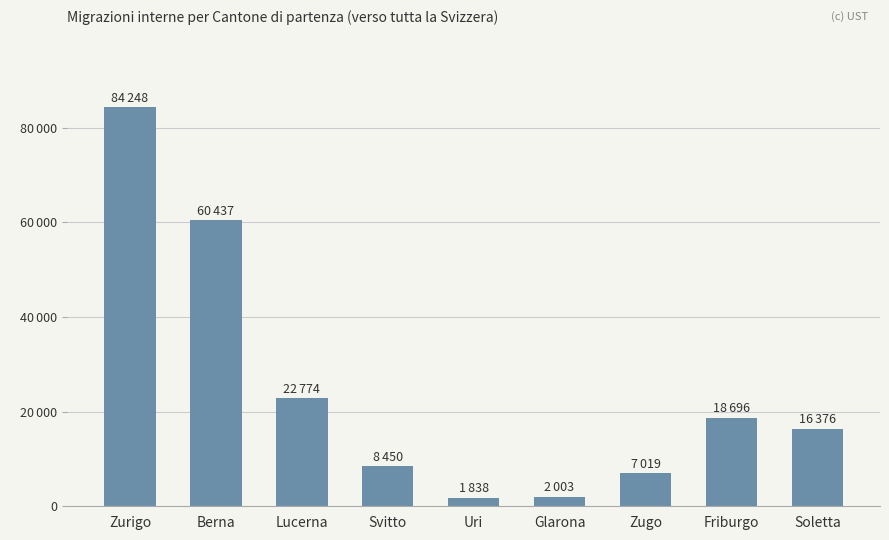

Between Zugo and Friburgo, which is larger?

Friburgo